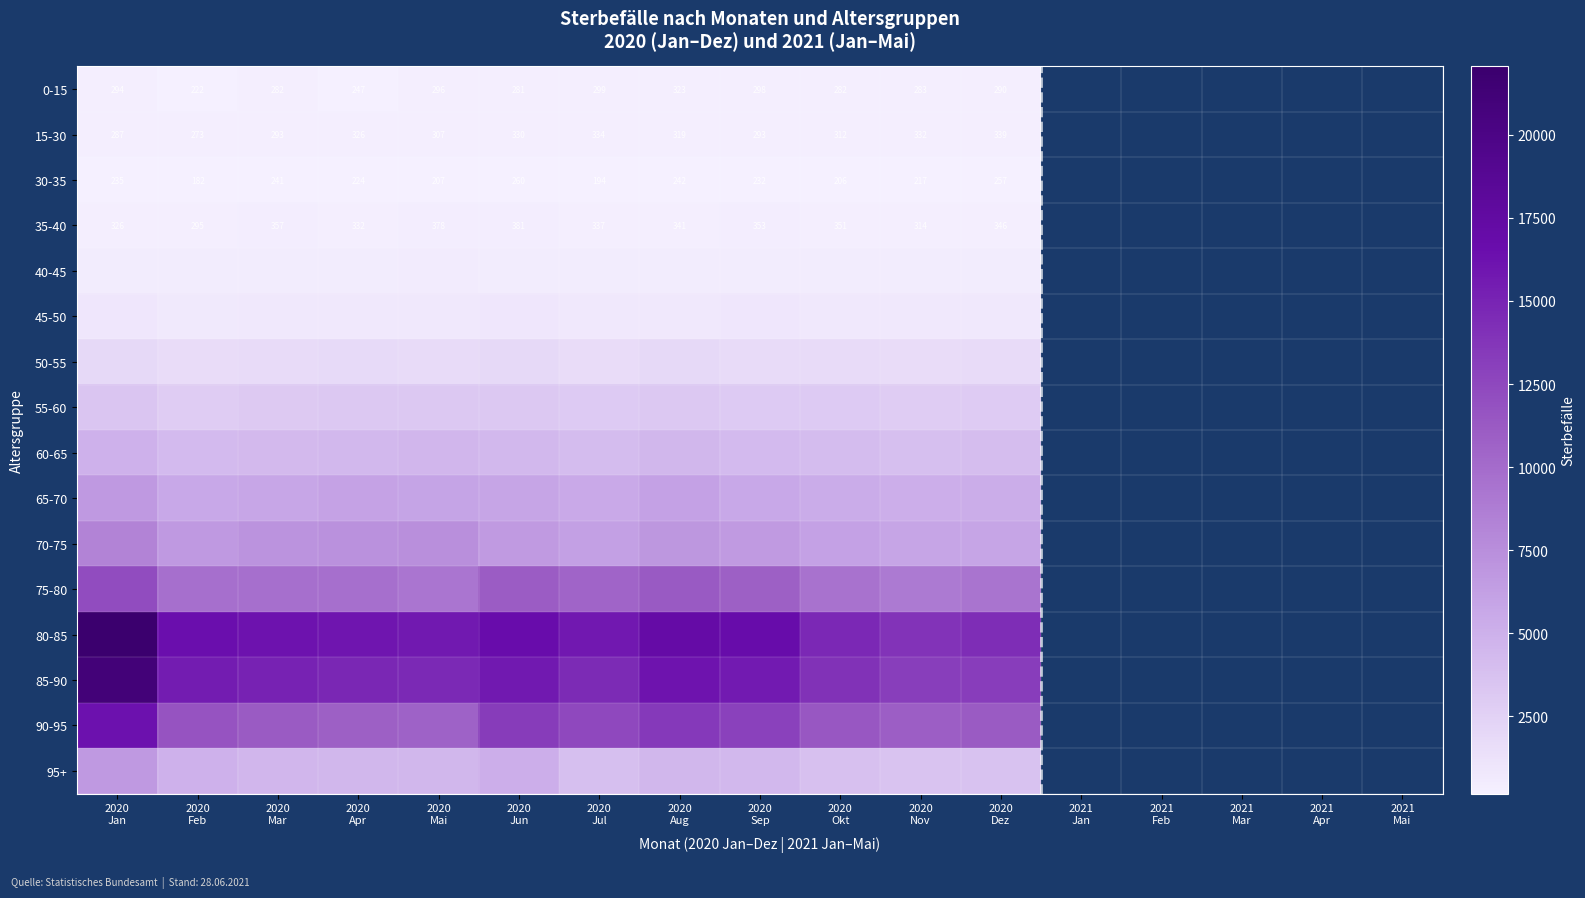

What is the minimum value shown in the chart?

182